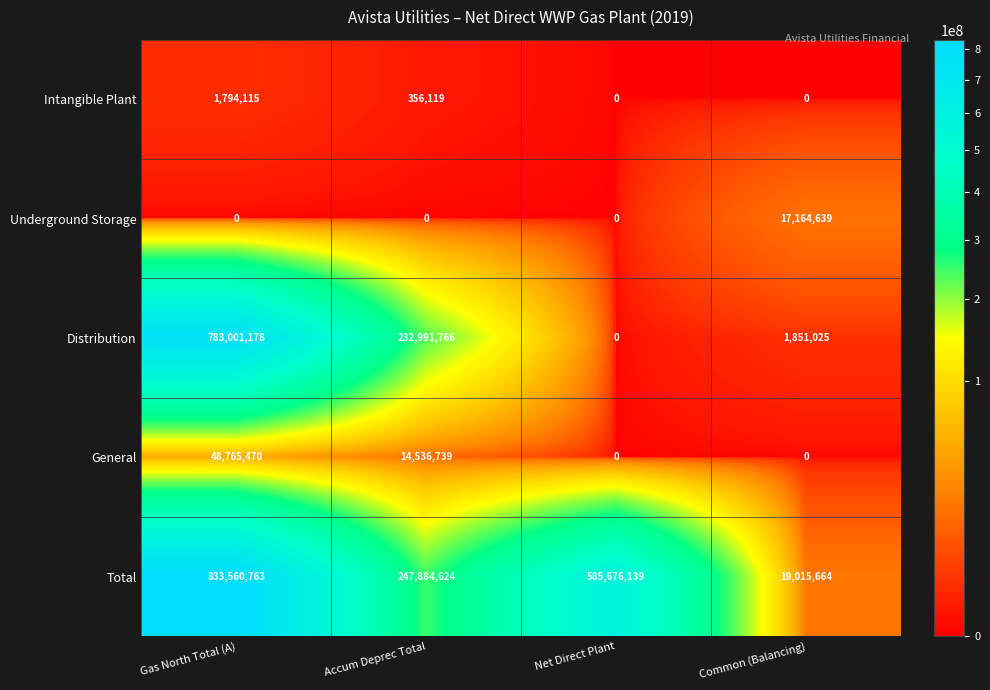

Rank the series by their maximum value, from lowest to highest.

Intangible Plant, Underground Storage, General, Distribution, Total